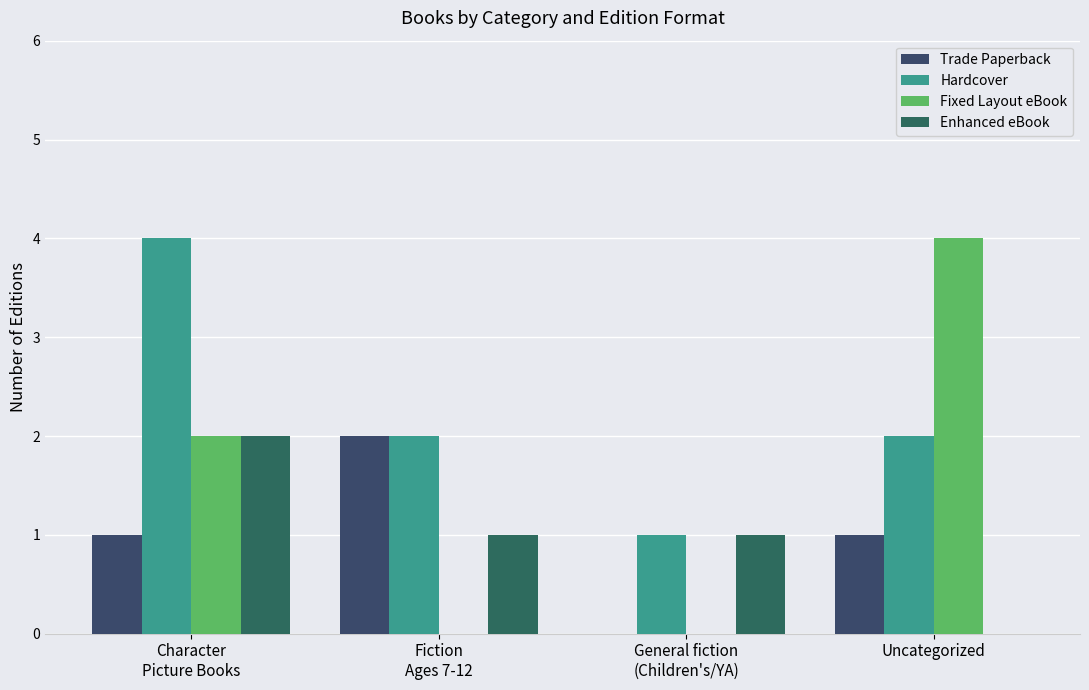

What is the average value of the Hardcover series?

2